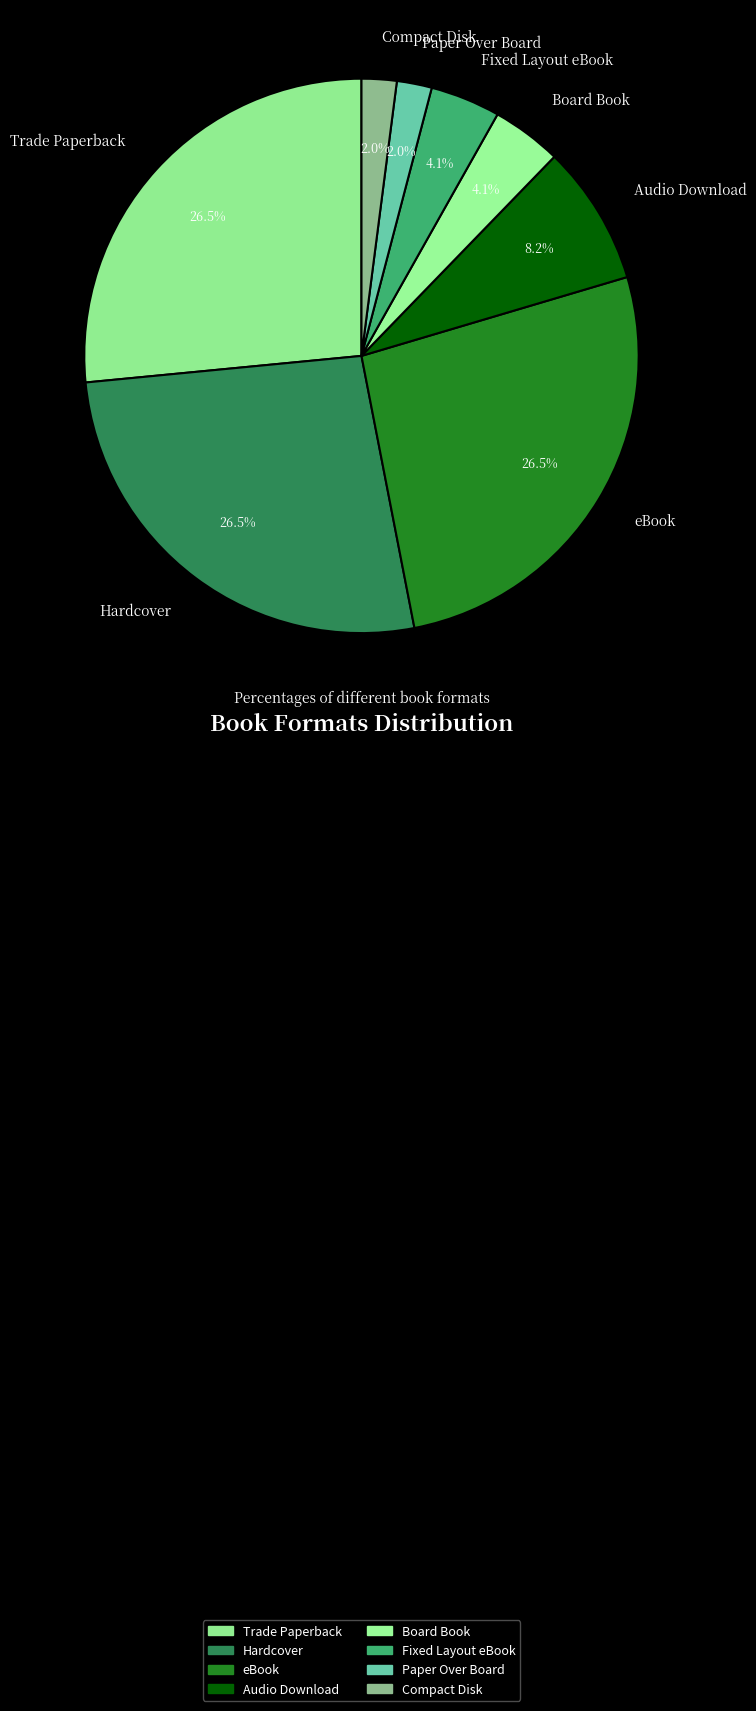

To the nearest percent, what portion does Audio Download represent?

8%